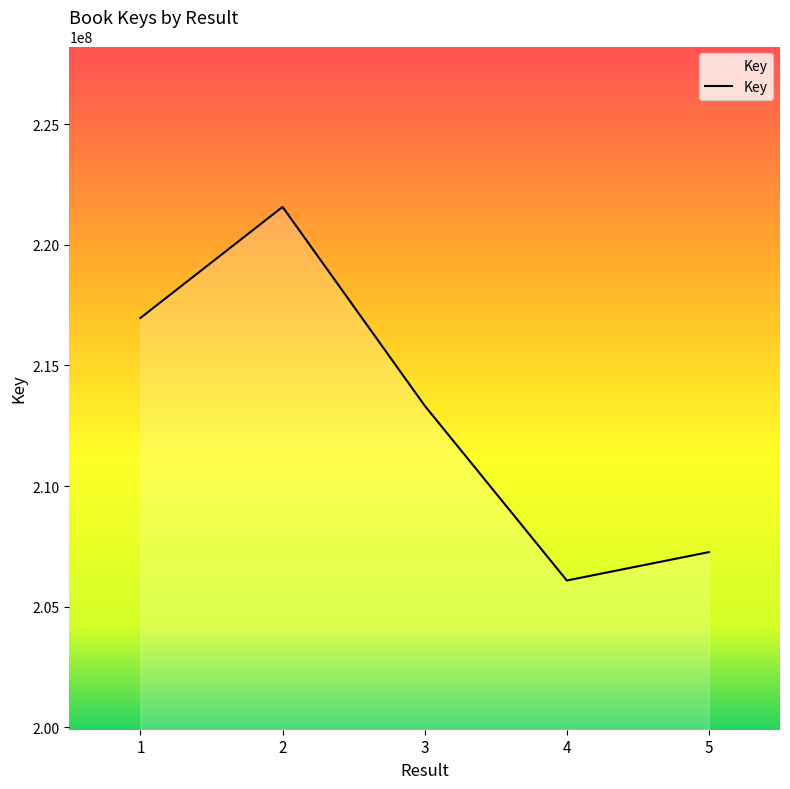

Read the value at 1.

216967742